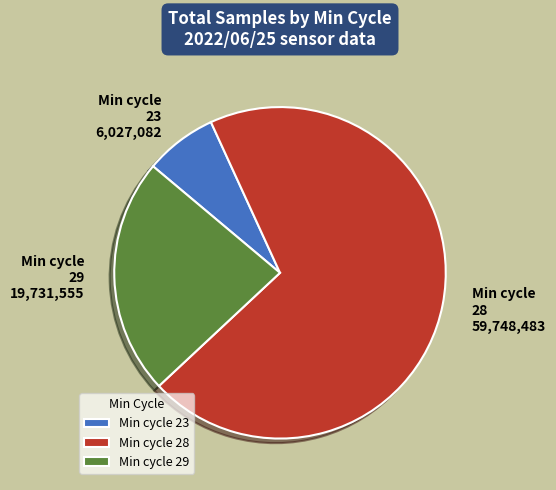

What is the ratio of the value at Min cycle 28 to the value at Min cycle 23?

9.9